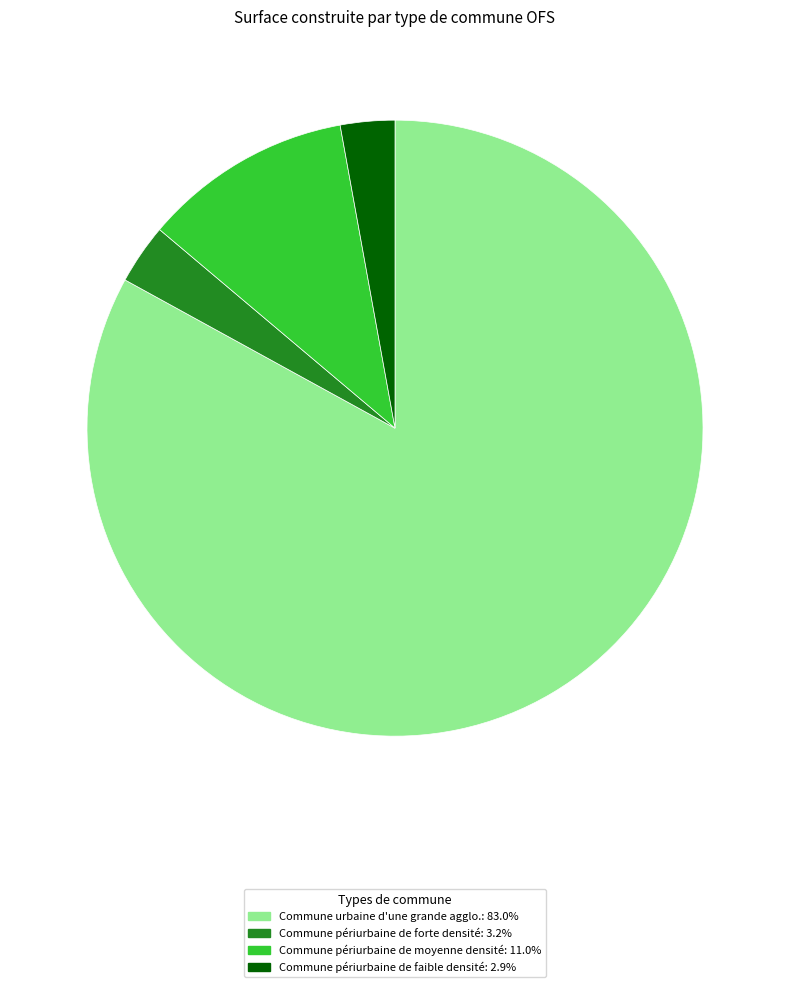

Is the sum of Commune urbaine d'une grande agglo. and Commune périurbaine de moyenne densité greater than half?

Yes